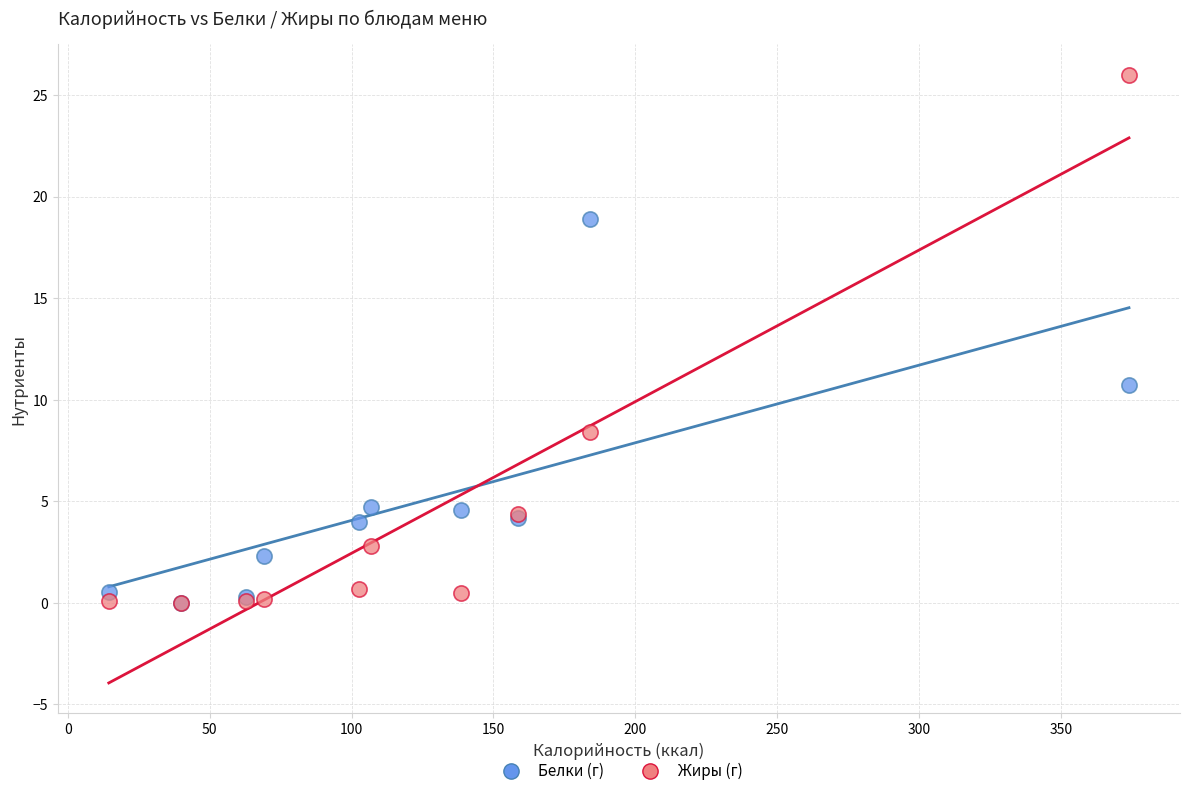

Which series reaches the maximum Y coordinate?

Жиры (г)